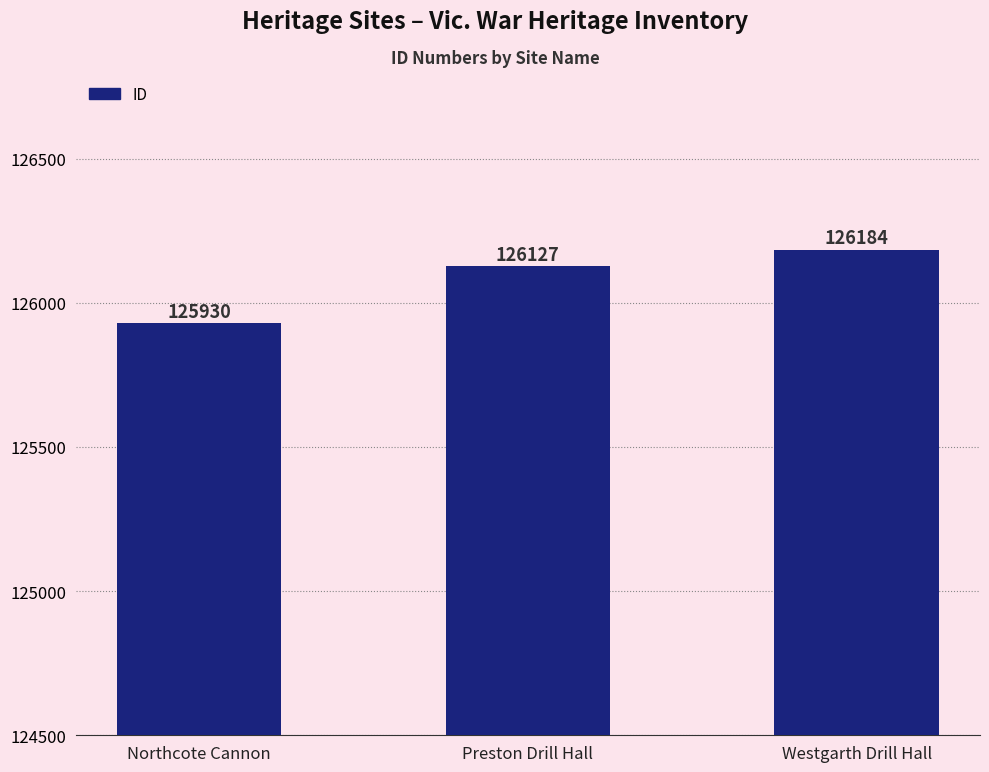

Reading left to right, what are all the values shown in this chart?

Northcote Cannon=125930	Preston Drill Hall=126127	Westgarth Drill Hall=126184